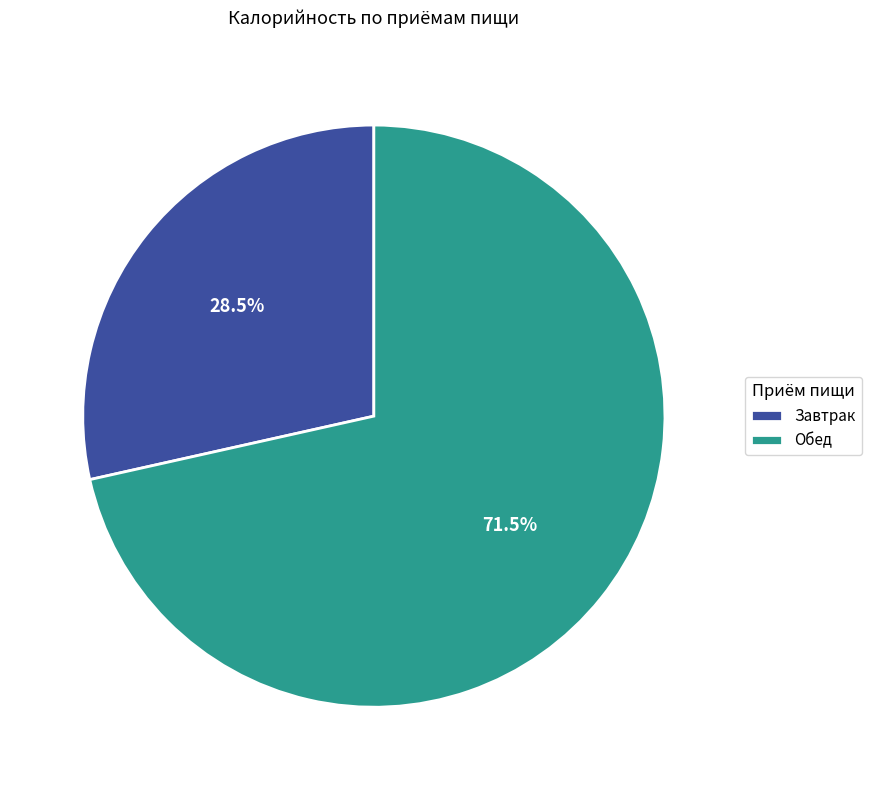

To the nearest percent, what is the difference between the largest and smallest slice percentages?

43%